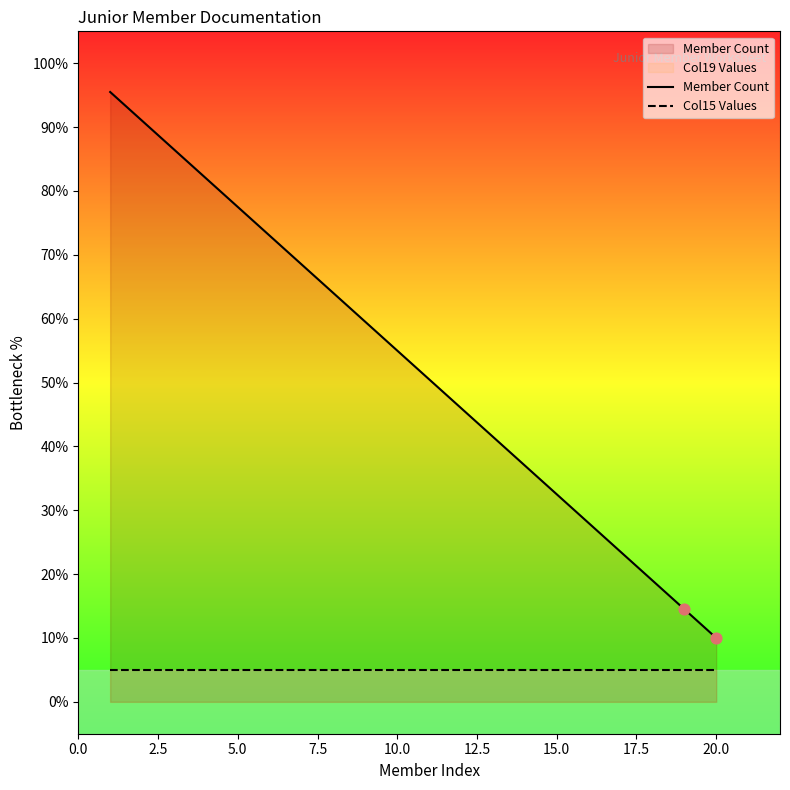

Which series reaches the minimum Y coordinate?

Col15 Values